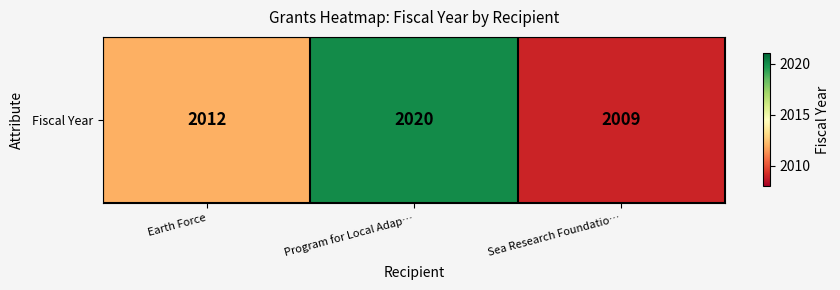

Reading left to right, transcribe all the data shown in this chart.

Earth Force=2012	Program for Local Adap…=2020	Sea Research Foundatio…=2009